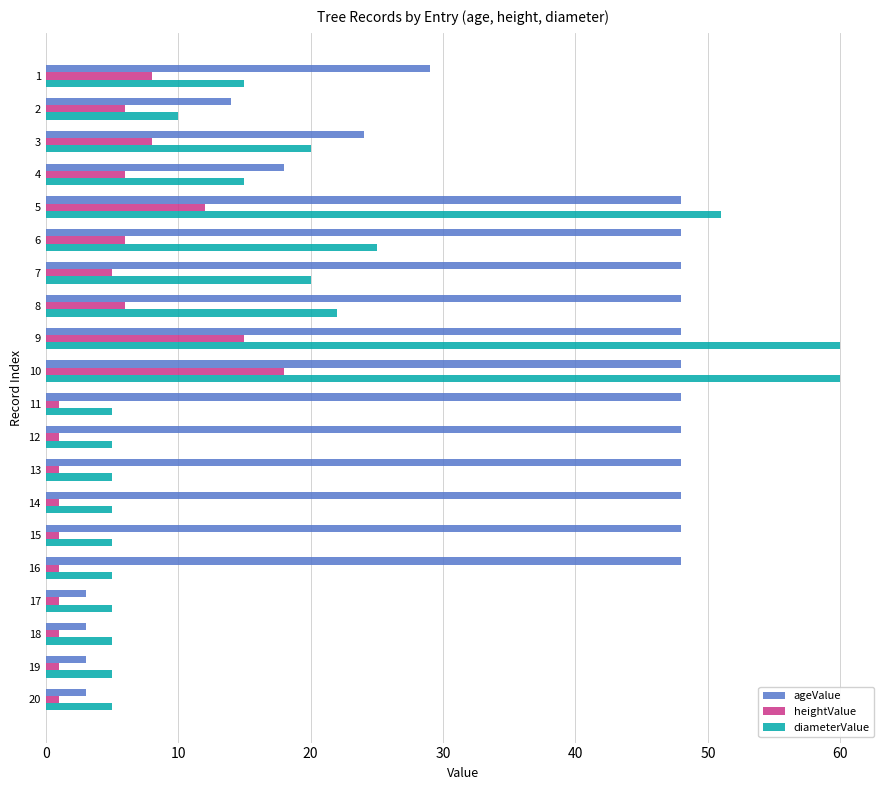

Between 4 and 10, which series saw the biggest shift?

diameterValue